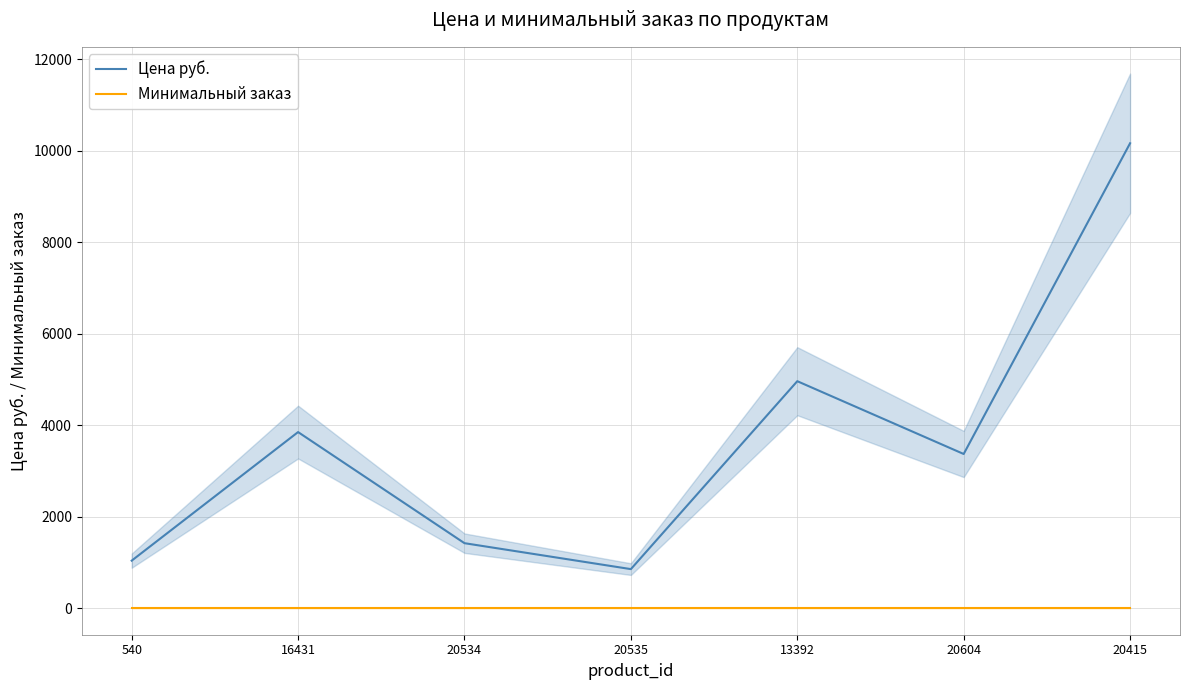

What are all the series names shown in the legend?

Цена руб., Минимальный заказ